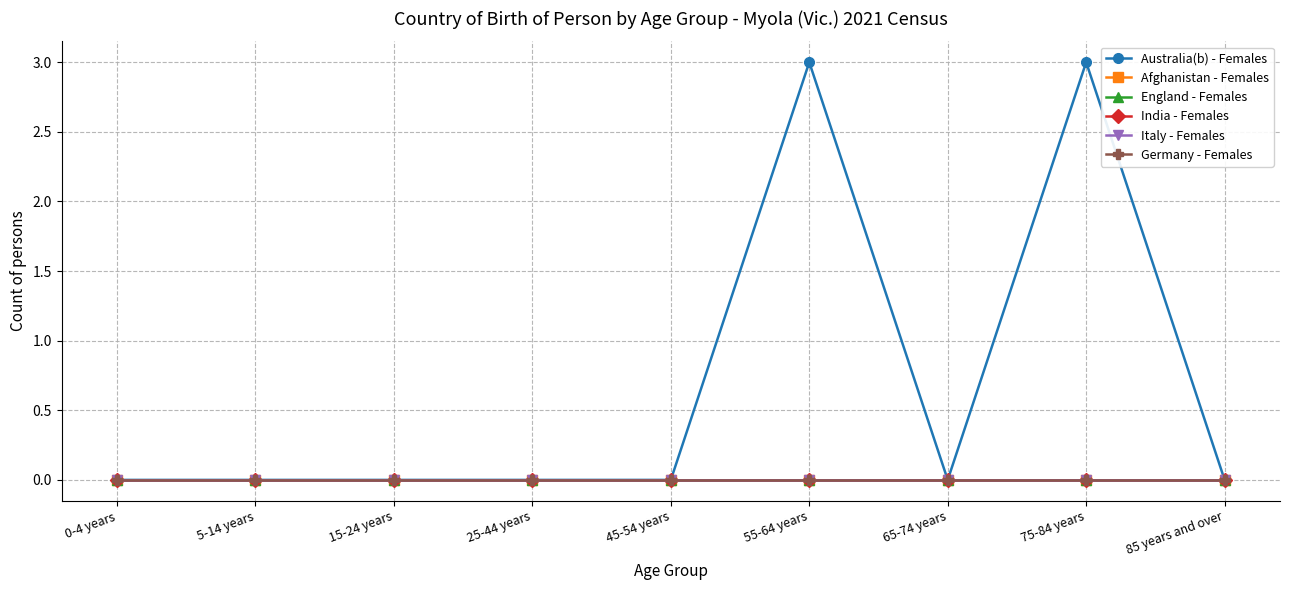

Does the chart have visible grid lines?

Yes